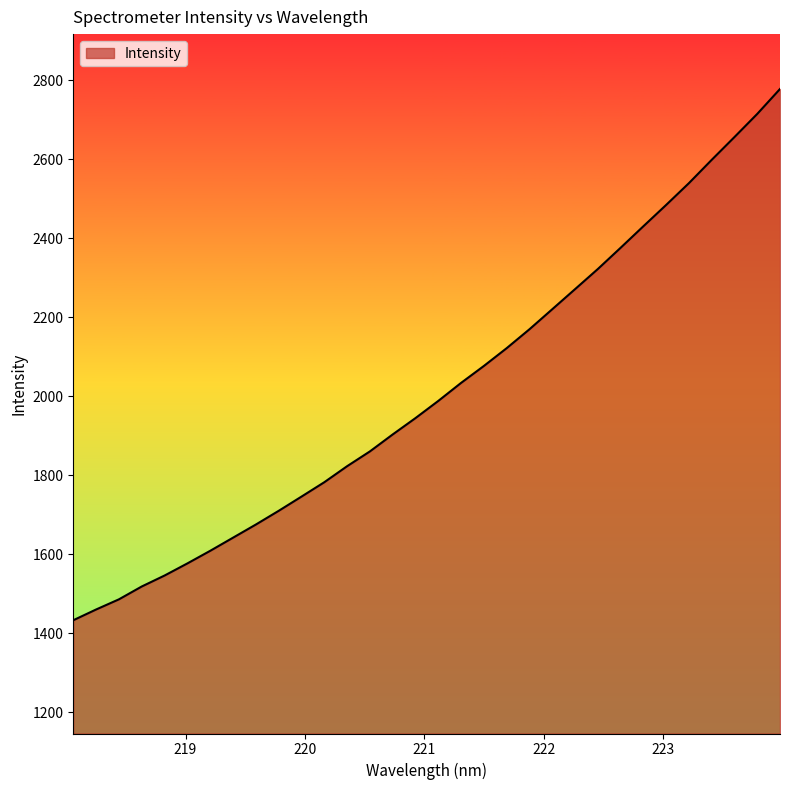

What is the greatest value displayed?

2777.9